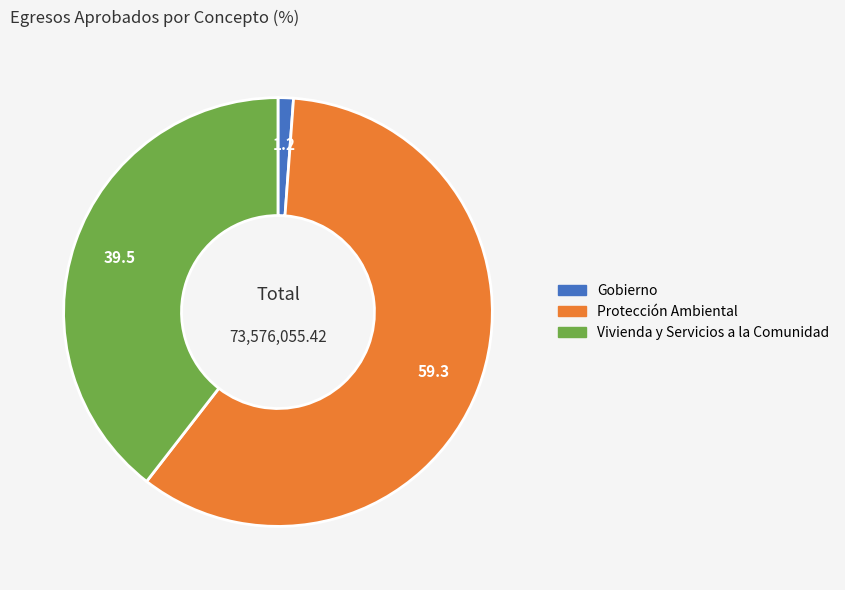

Approximately how many times larger is the value at Vivienda y Servicios a la Comunidad compared to Gobierno?

34.1